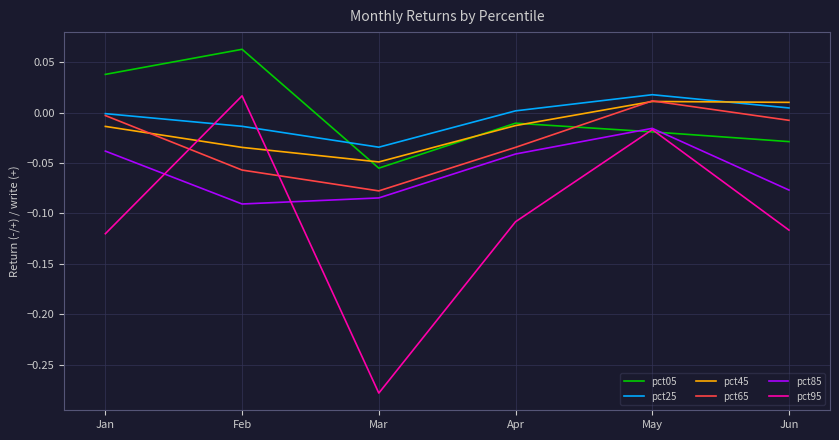

Which category has the highest value in the pct85 series?

May